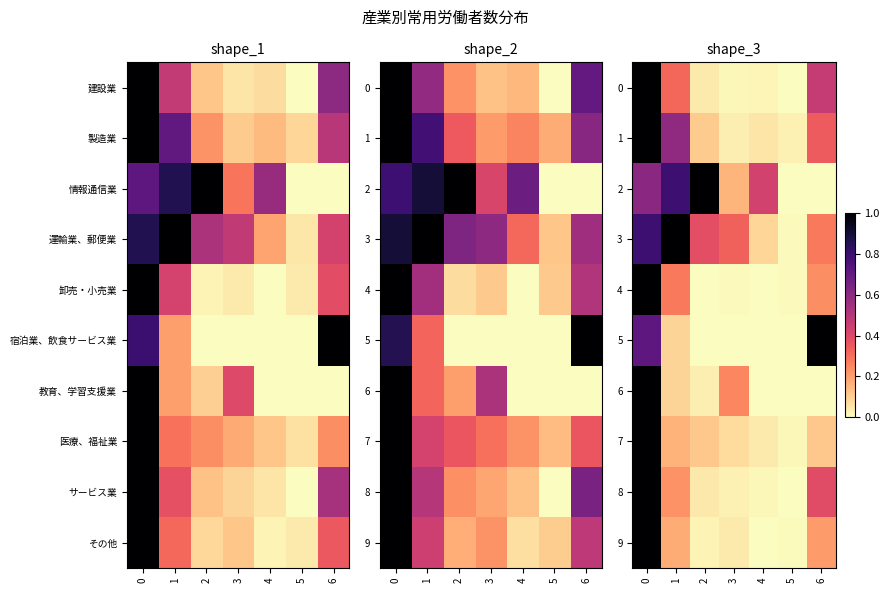

What is the difference between the second highest and second lowest values in the row_7 series?

0.1